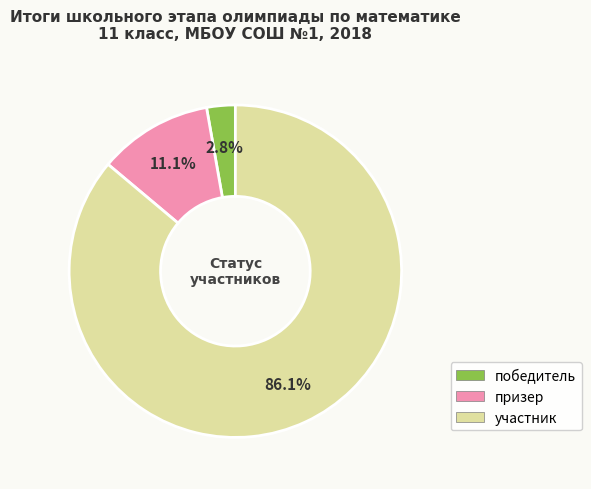

How many segments does this pie chart have?

3